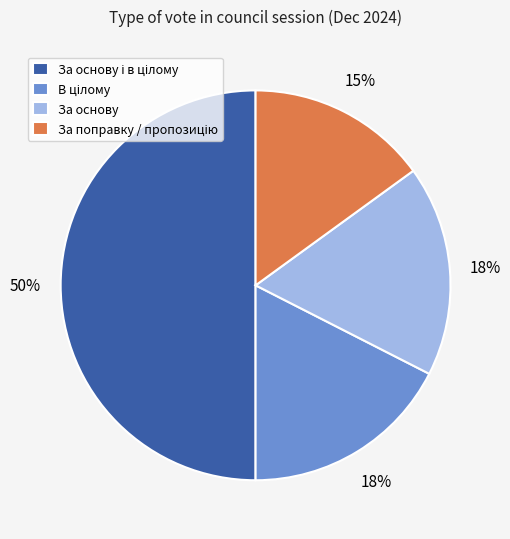

To the nearest percent, what is the average slice percentage?

25%